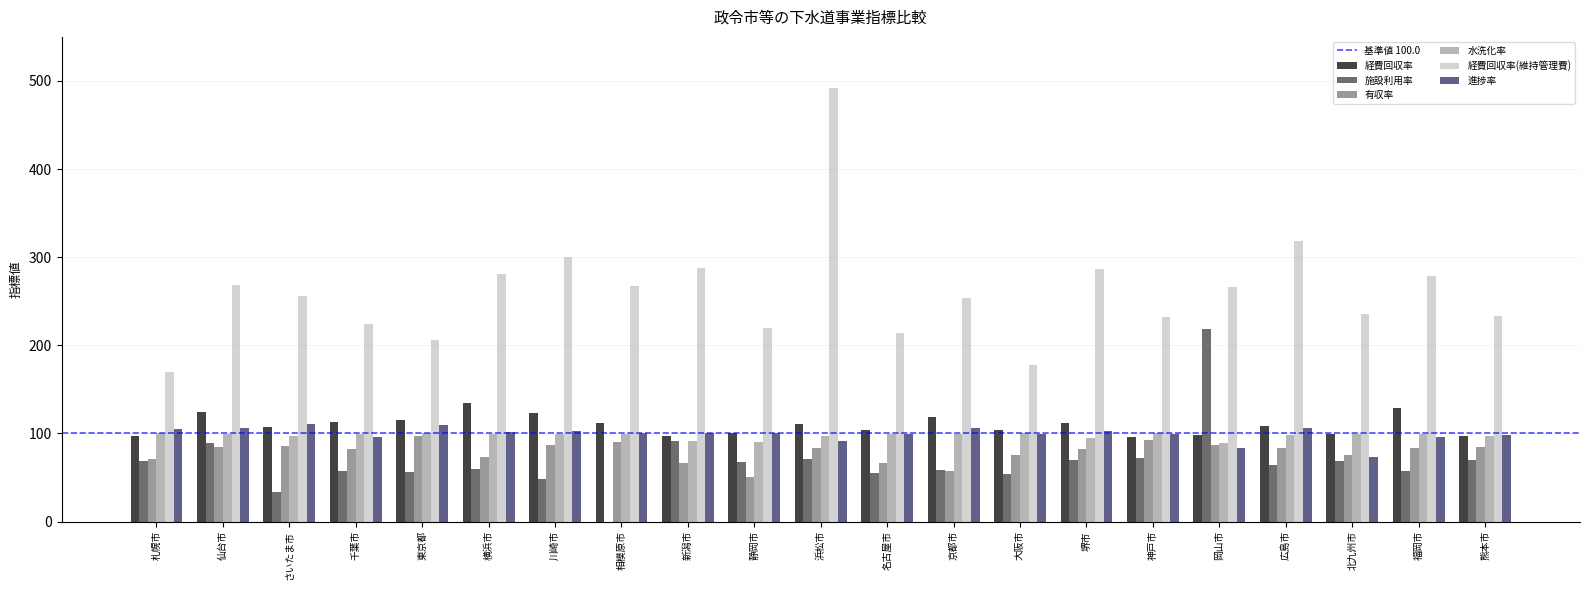

Between 川崎市 and 新潟市, which series saw the biggest shift?

施設利用率